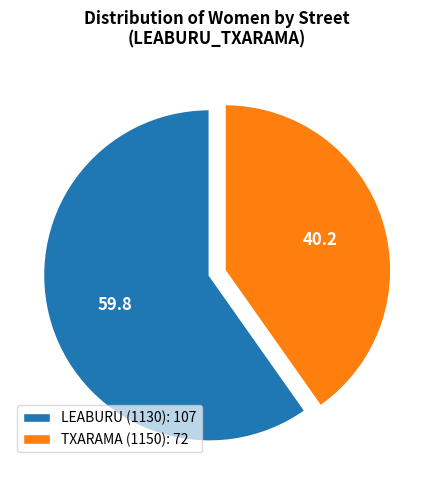

Is it true that LEABURU (1130) is 52% of the pie?

False